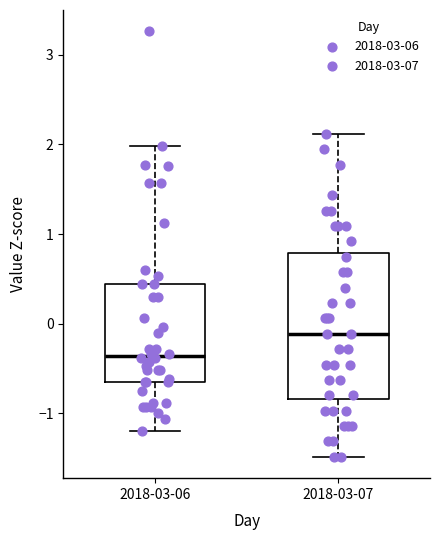

Comparing the boxes themselves (not the whiskers), which one is the tallest?

2018-03-07